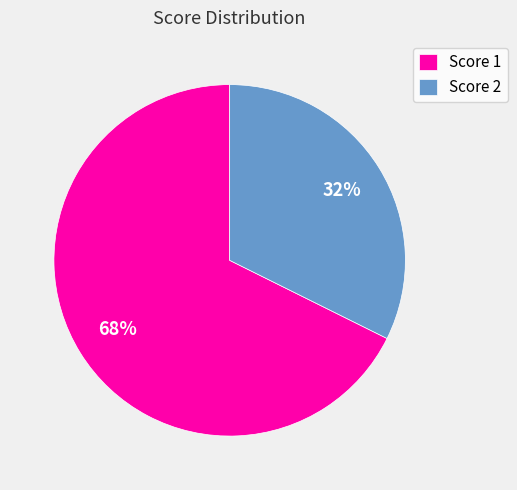

Which category has the biggest portion of the pie?

Score 1